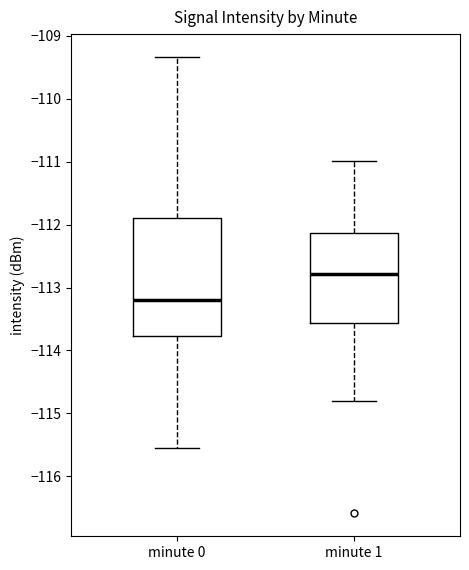

Which box is the tallest, from its lower edge to its upper edge?

minute 0